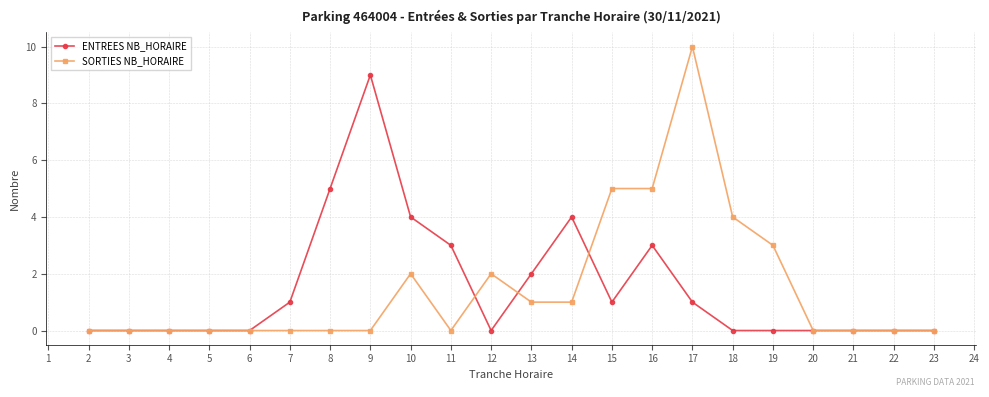

At which category is the sum across all series the highest?

17